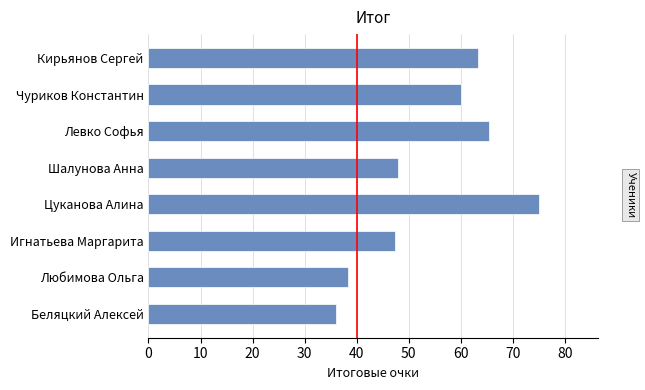

Approximately how many times larger is the value at Левко Софья compared to Любимова Ольга?

1.7